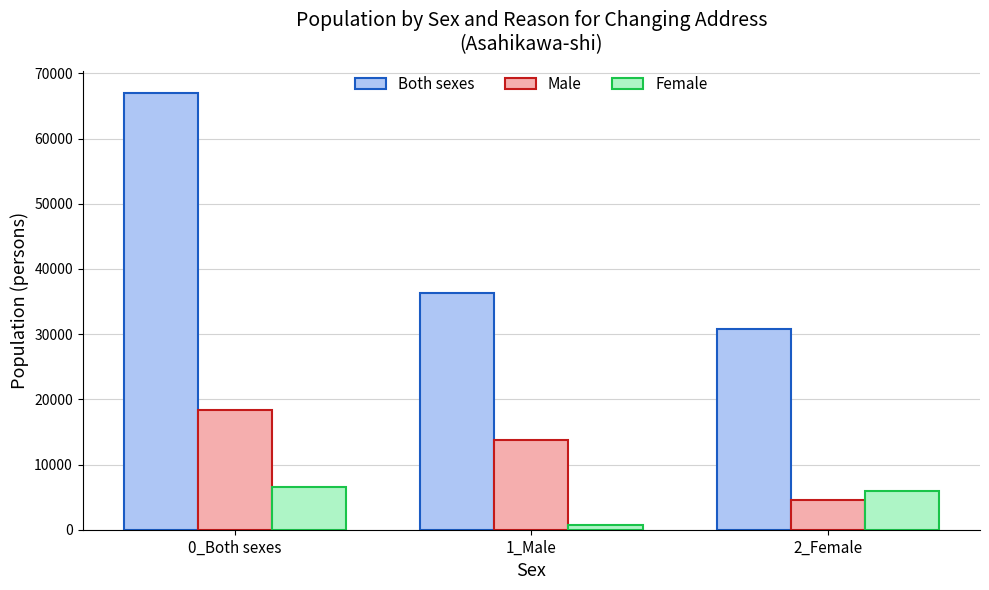

Which series has the largest range (max minus min)?

Both sexes